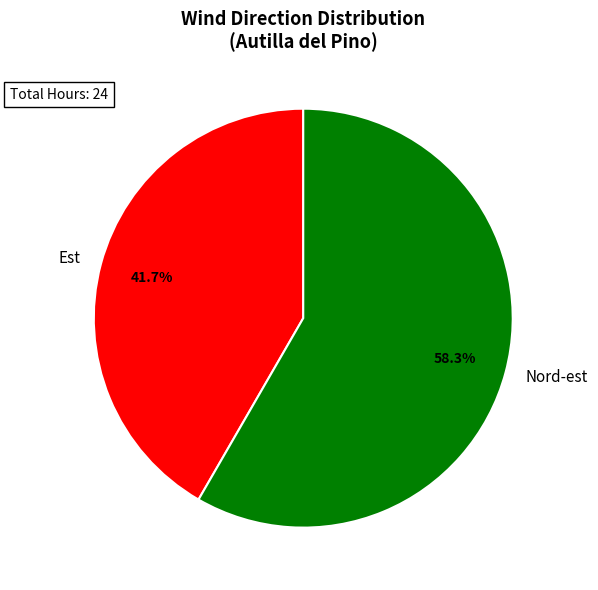

To the nearest percent, what percentage of the pie is Est?

42%